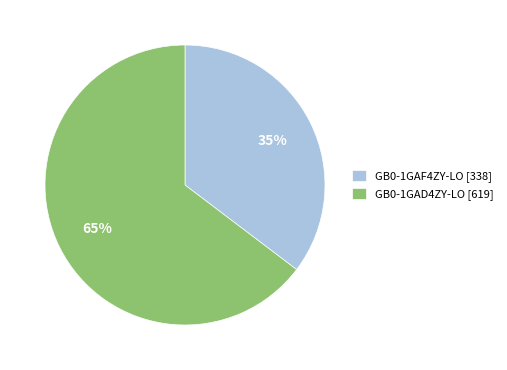

To the nearest percent, what percentage of the pie is GB0-1GAF4ZY-LO [338]?

35%